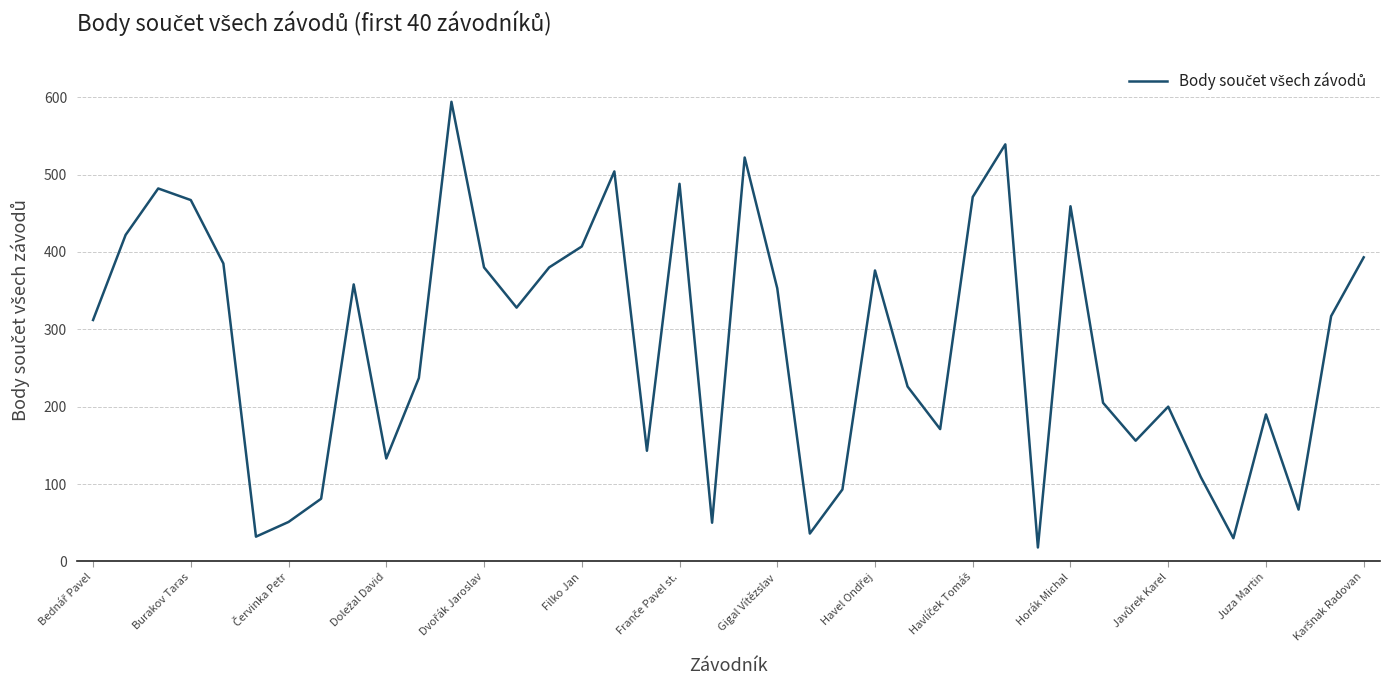

What is the difference between the maximum and minimum values?

576